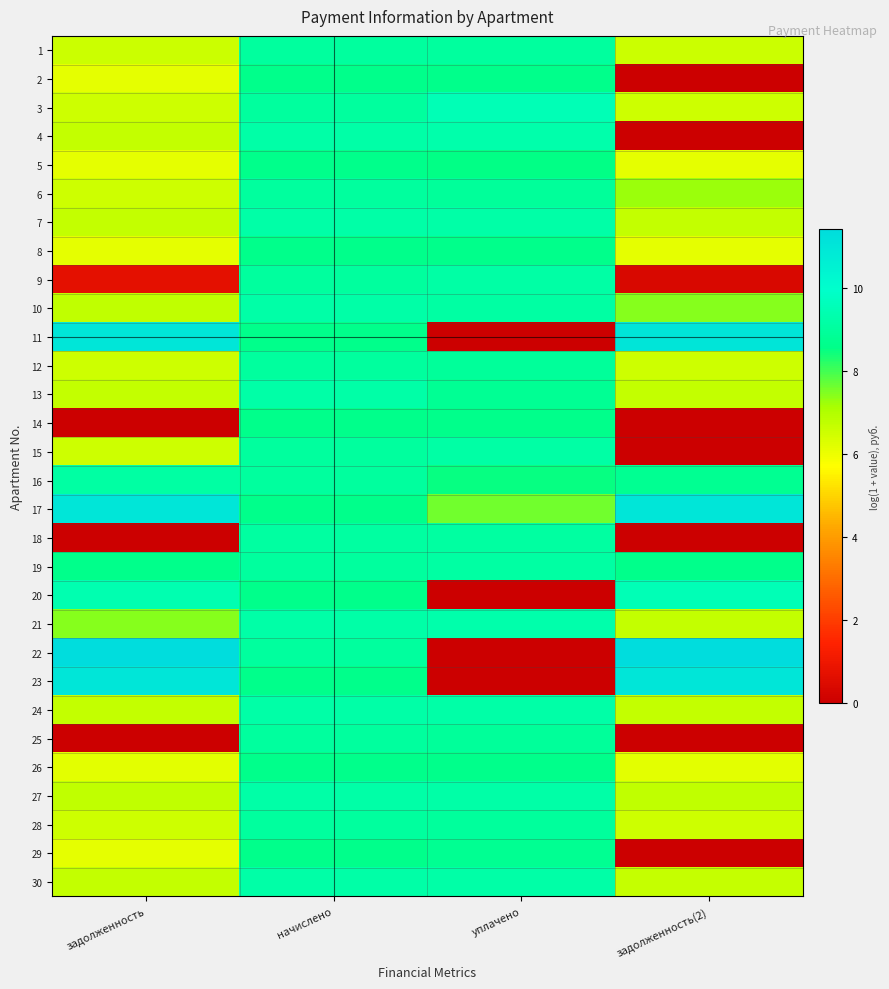

Rank the series by their maximum value, from highest to lowest.

22, 11, 23, 17, 20, 3, 4, 21, 10, 27, 24, 30, 7, 13, 9, 15, 16, 19, 18, 1, 28, 6, 25, 12, 29, 26, 2, 8, 5, 14